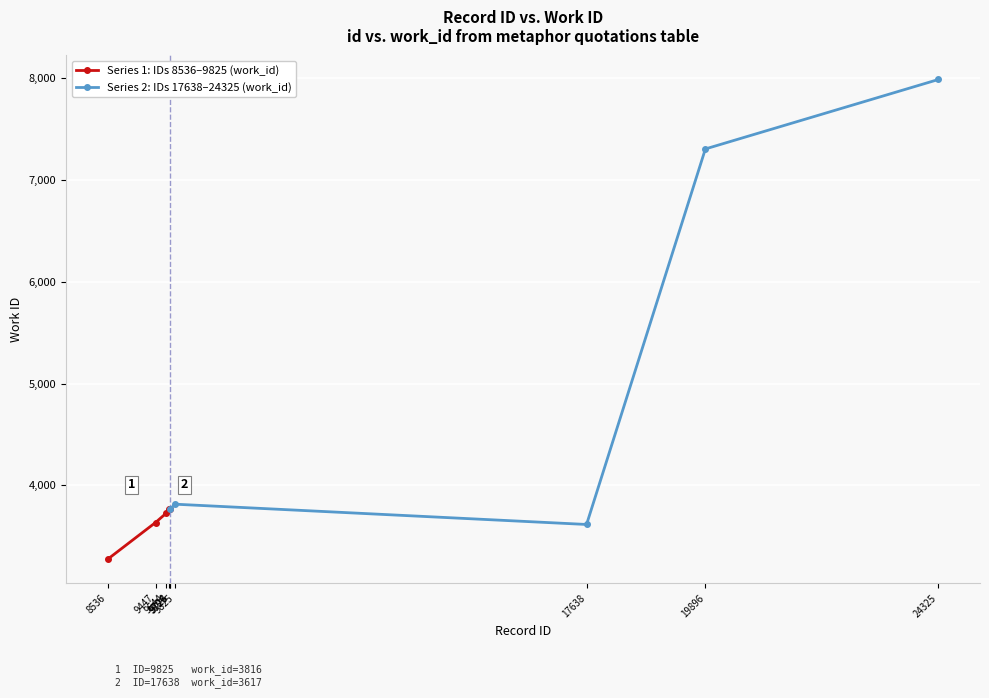

How many interior local peaks does the Series 2: IDs 17638–24325 (work_id) series have?

1